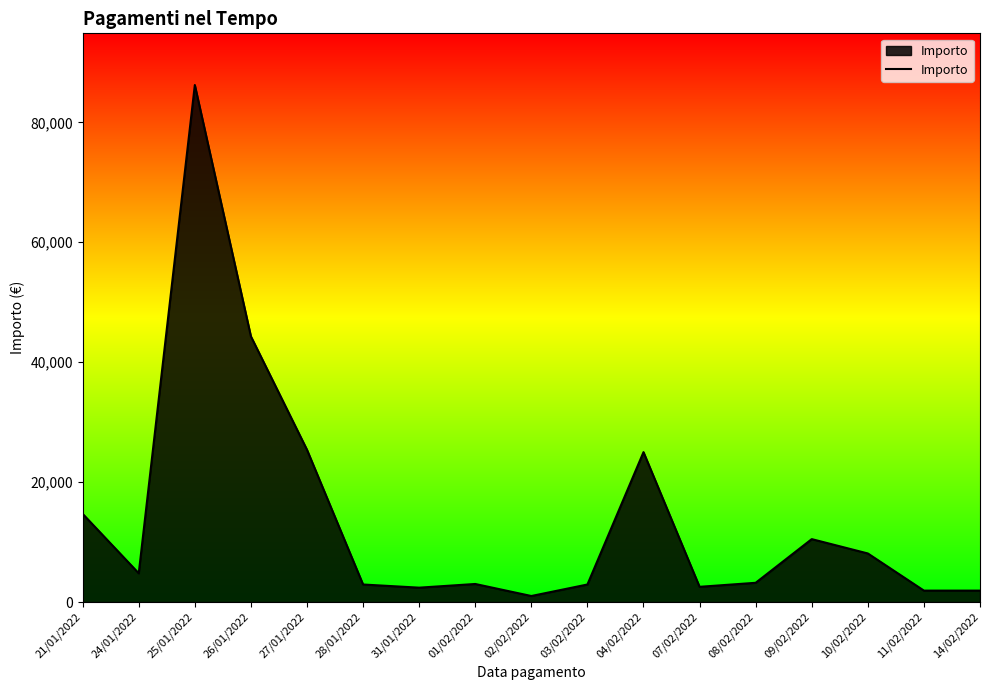

What is the change in value from 27/01/2022 to 14/02/2022?

-23496.8